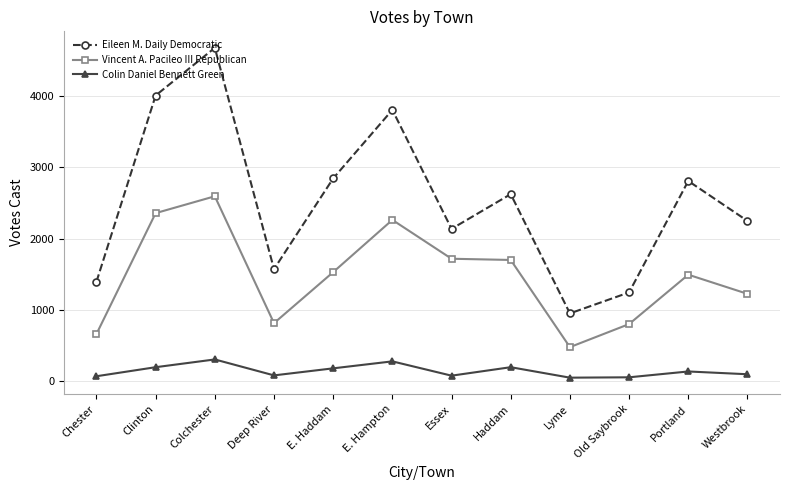

Does the chart display data point markers on the line(s)?

Yes